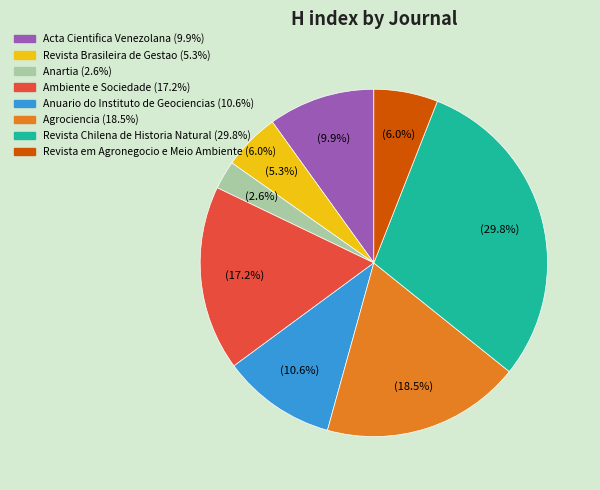

To the nearest percent, what portion does Ambiente e Sociedade represent?

17%